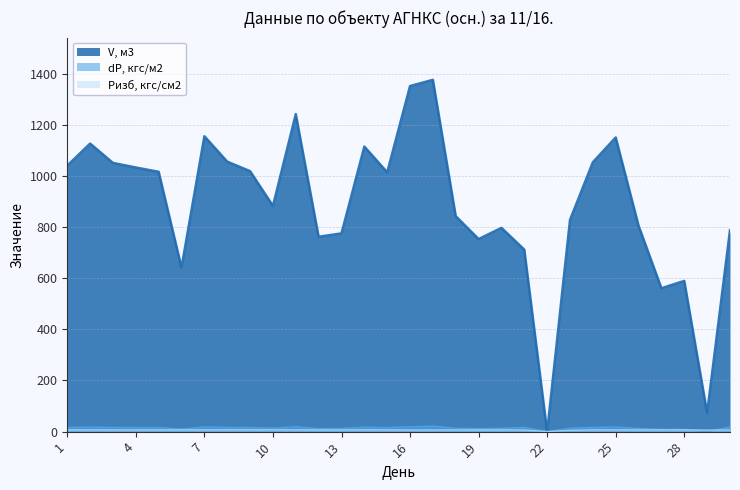

How many data points in dP, кгс/м2 are less than 16?

15